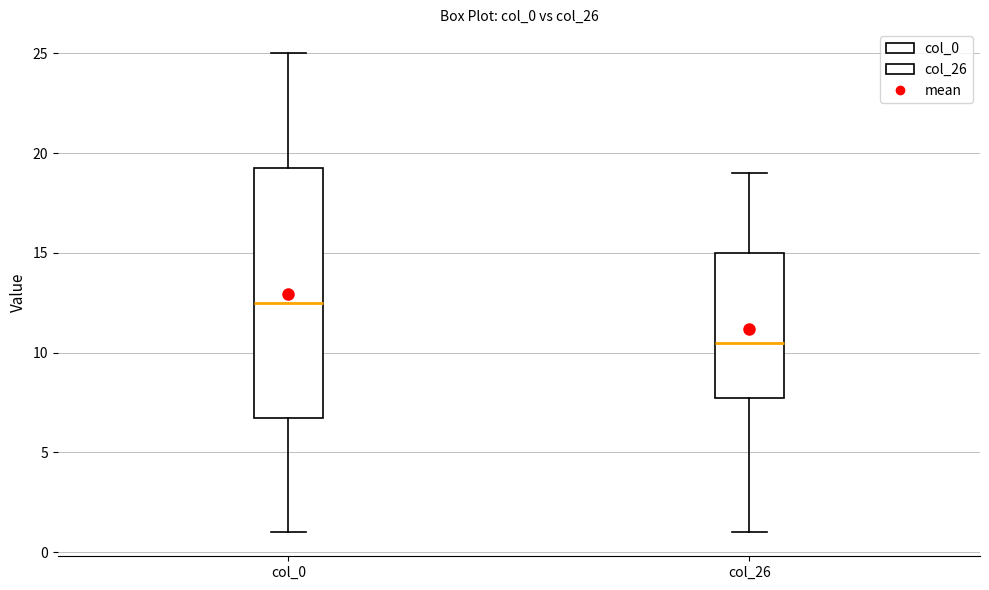

Comparing the boxes themselves (not the whiskers), which one is the tallest?

col_0